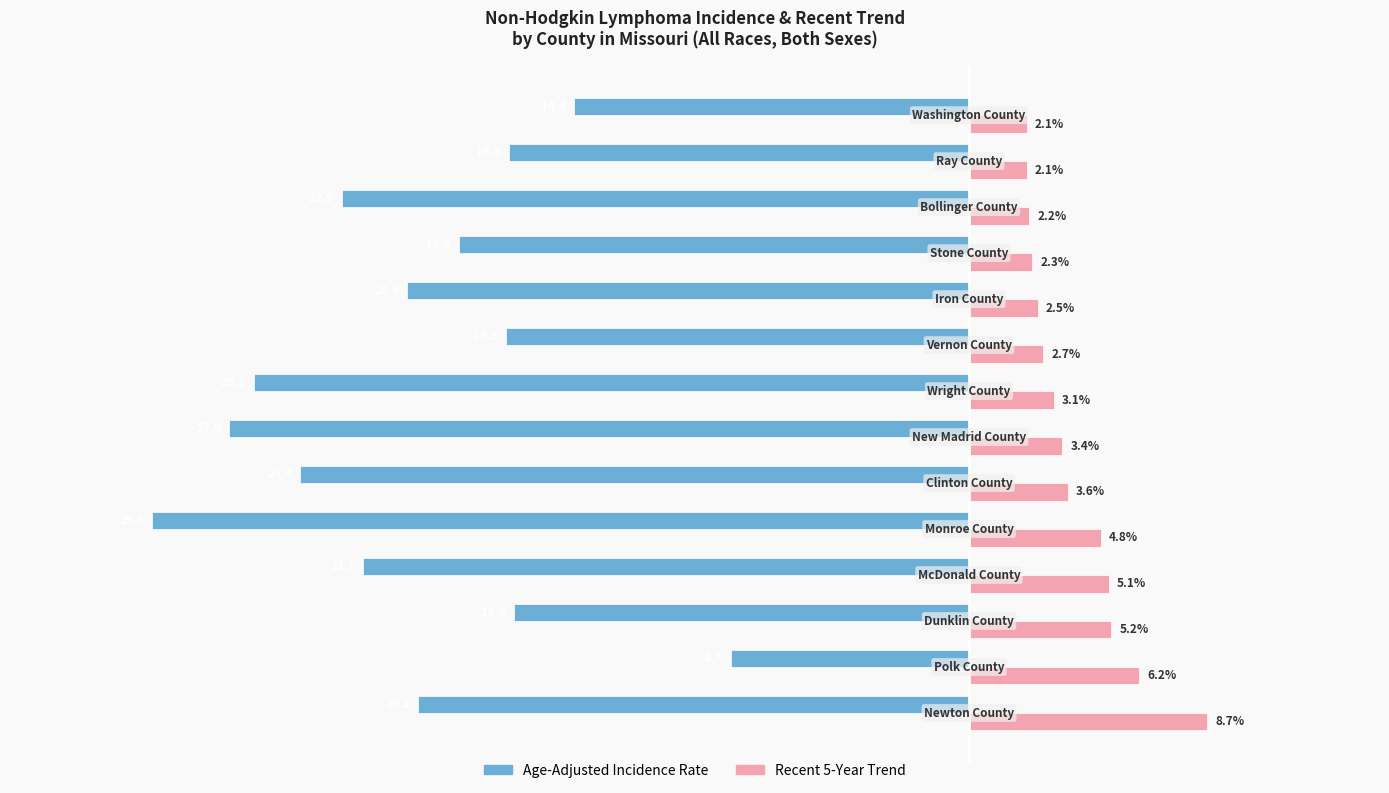

List the series in order of their peak value, highest first.

Recent 5-Year Trend, Age-Adjusted Incidence Rate